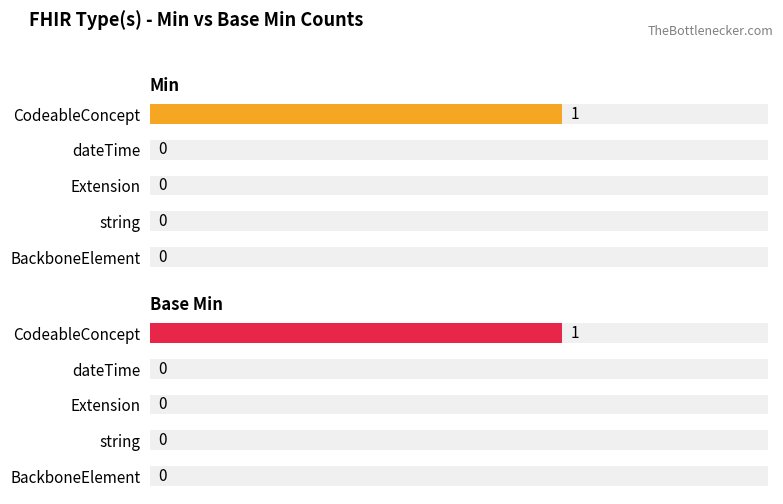

Rank the series at dateTime from lowest to highest value.

Min, Base Min